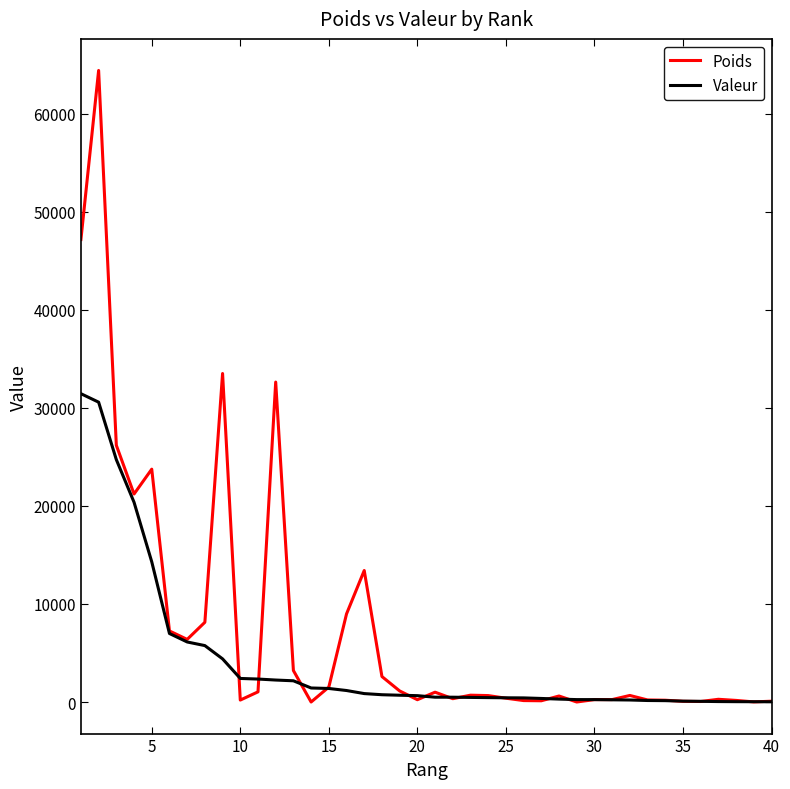

Rank the series by their maximum value, from highest to lowest.

Poids, Valeur